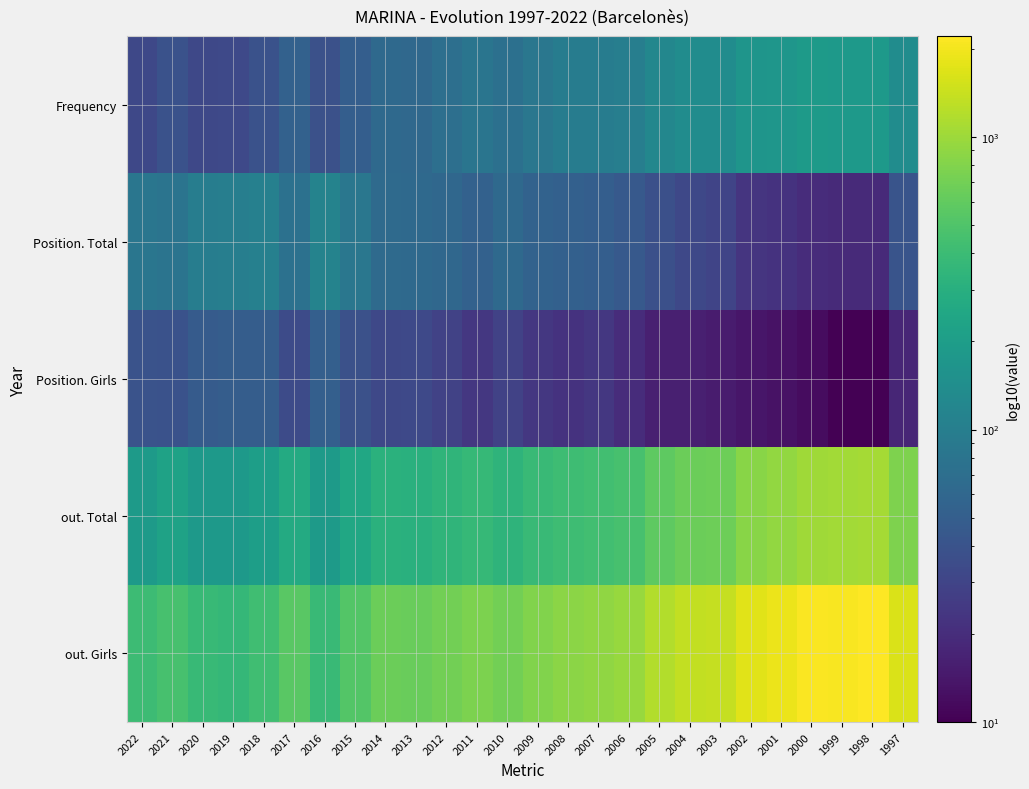

Reading left to right, extract all data points from this chart.

Frequency: 2022=32	2021=39	2020=32	2019=33	2018=39	2017=53	2016=38	2015=50	2014=63	2013=62	2012=72	2011=81	2010=74	2009=85	2008=97	2007=96	2006=100	2005=123	2004=138	2003=138	2002=166	2001=171	2000=191	1999=184	1998=181	1997=138
Position. Total: 2022=83	2021=79	2020=99	2019=100	2018=105	2017=75	2016=111	2015=85	2014=64	2013=63	2012=61	2011=53	2010=63	2009=55	2008=52	2007=50	2006=45	2005=37	2004=32	2003=30	2002=23	2001=22	2000=20	1999=19	1998=19	1997=41
Position. Girls: 2022=40	2021=39	2020=47	2019=49	2018=49	2017=34	2016=51	2015=38	2014=32	2013=33	2012=29	2011=24	2010=29	2009=24	2008=22	2007=24	2006=20	2005=16	2004=16	2003=15	2002=14	2001=13	2000=12	1999=10	1998=10	1997=18
out. Total: 2022=191	2021=226	2020=184	2019=180	2018=207	2017=269	2016=191	2015=249	2014=316	2013=311	2012=342	2011=375	2010=335	2009=386	2008=418	2007=435	2006=459	2005=574	2004=657	2003=676	2002=852	2001=925	2000=1035	1999=1039	1998=1061	1997=777
out. Girls: 2022=405	2021=464	2020=378	2019=368	2018=419	2017=560	2016=392	2015=517	2014=656	2013=639	2012=702	2011=767	2010=697	2009=797	2008=869	2007=899	2006=958	2005=1187	2004=1353	2003=1390	2002=1731	2001=1907	2000=2143	1999=2112	1998=2212	1997=1614